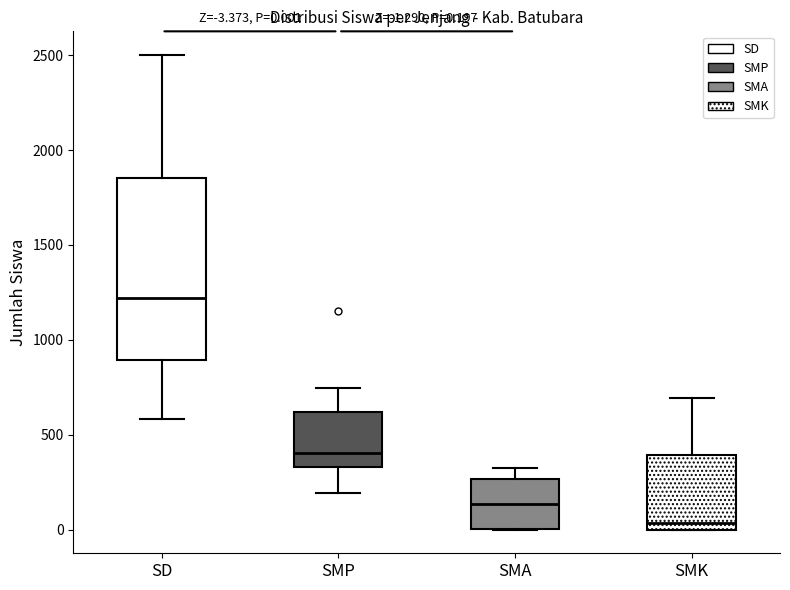

Which box has the lowest median line?

SMK